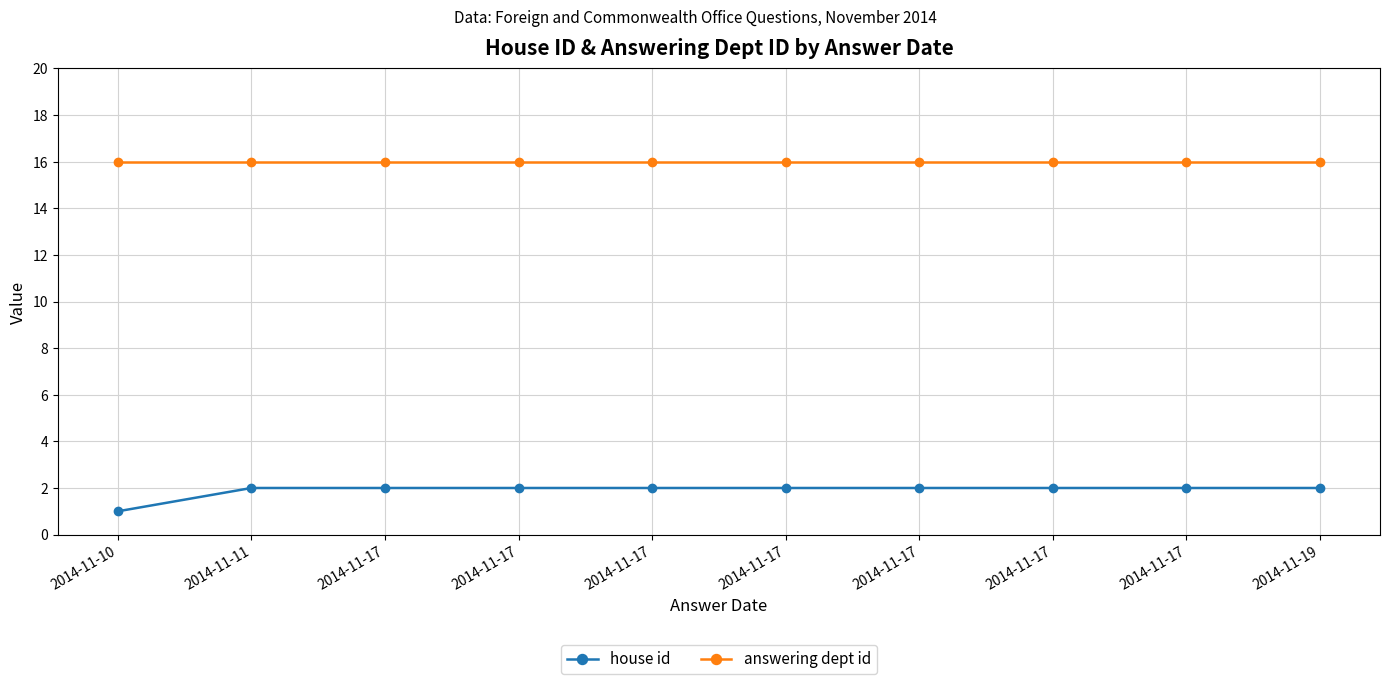

What are all the series names shown in the legend?

house id, answering dept id